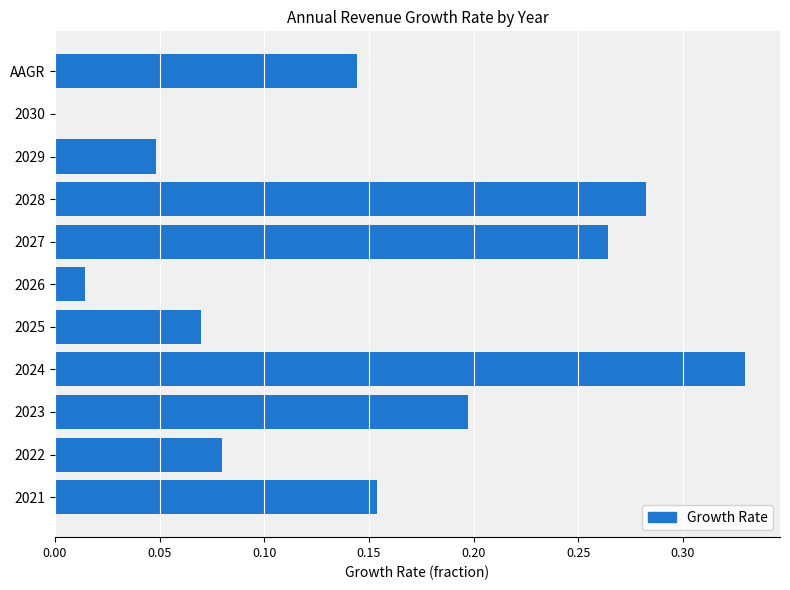

What is the sum of all values?

1.6